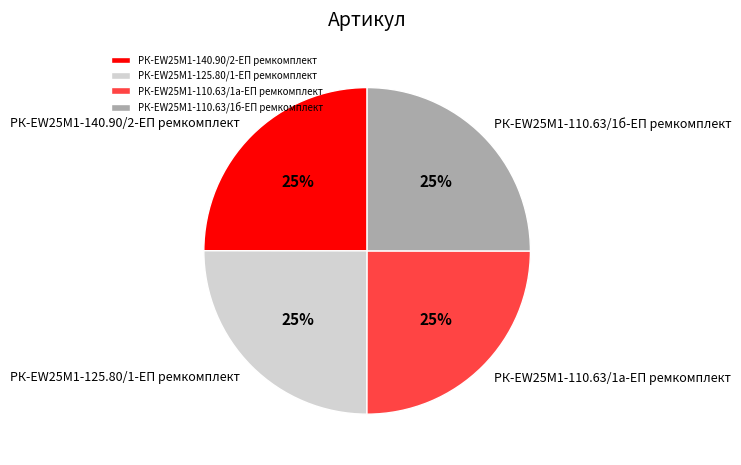

Is it true that РК-EW25M1-140.90/2-ЕП ремкомплект is 25% of the pie?

True